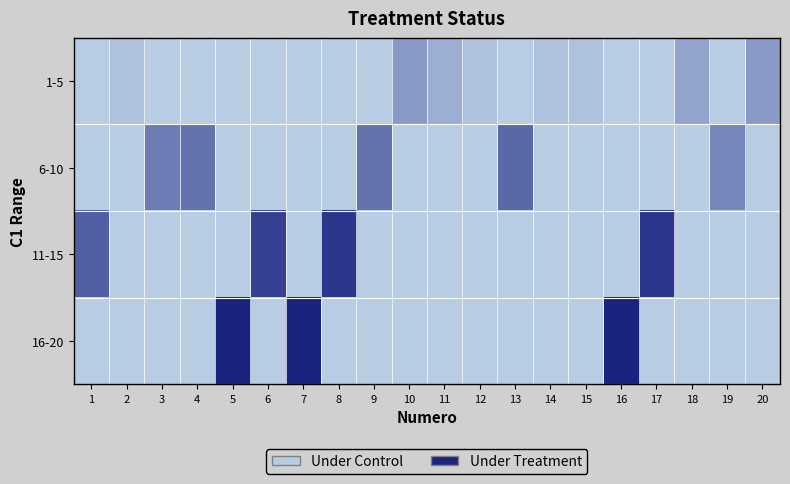

How many series are shown in this chart?

4